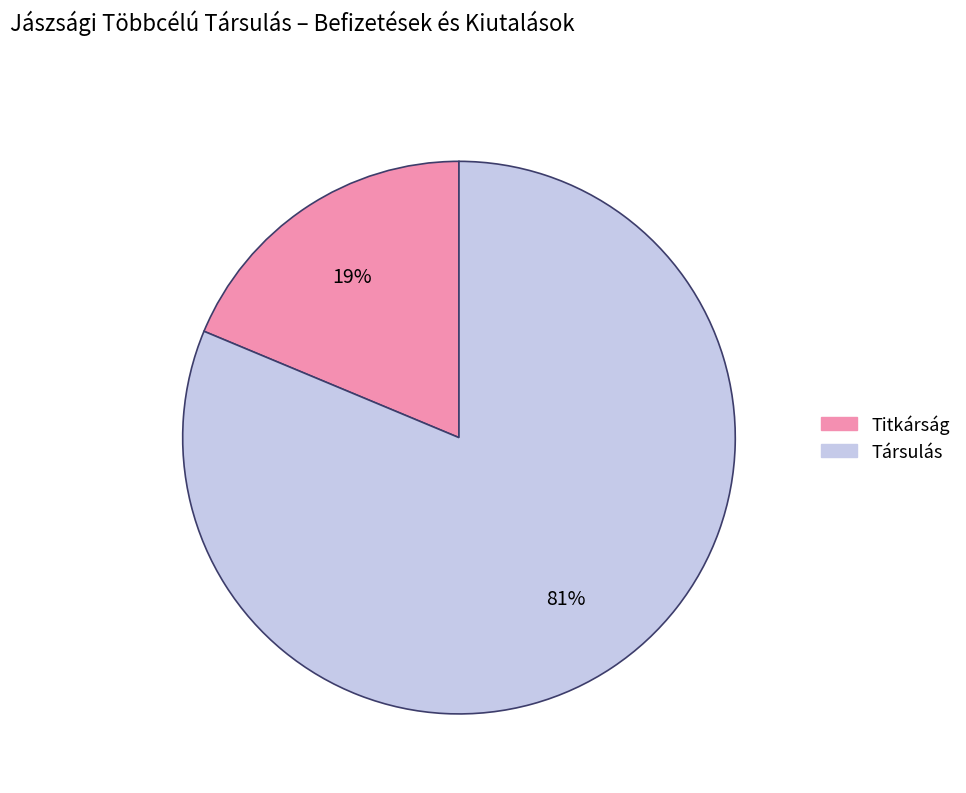

Rank the categories by value from lowest to highest.

Titkárság, Társulás